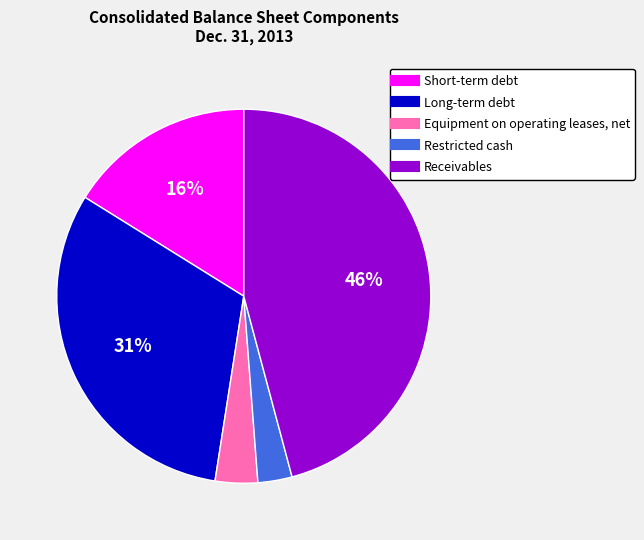

Between Long-term debt and Restricted cash, which is larger?

Long-term debt